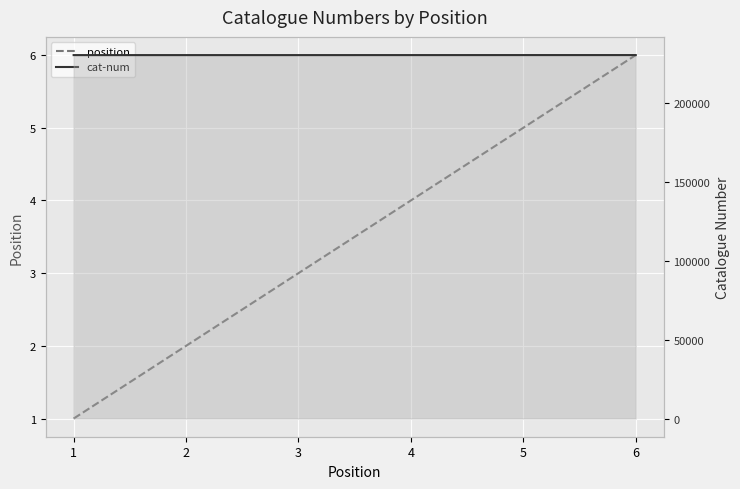

List the series in order of their overall mean, highest first.

cat-num, position